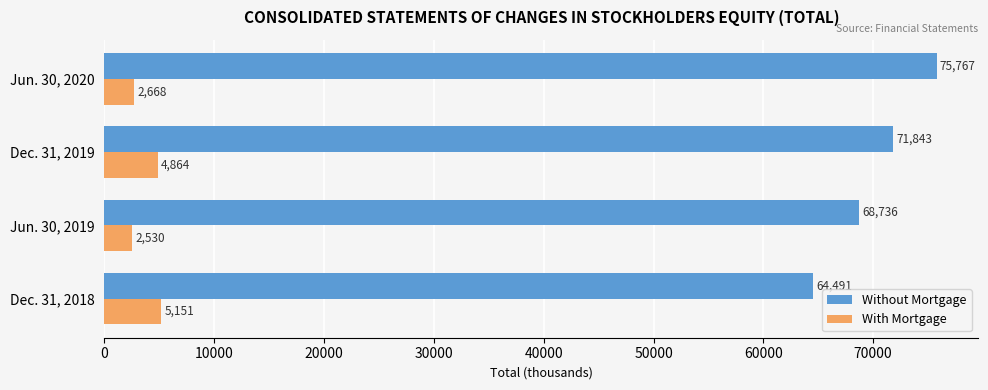

What is the difference between the maximum and minimum values in the Without Mortgage series?

11276